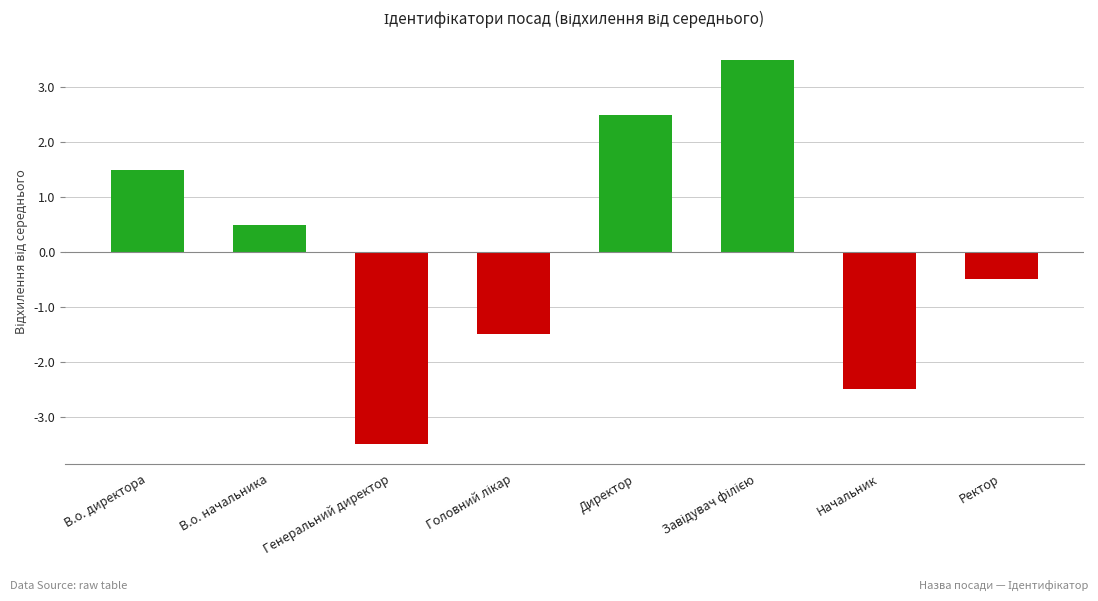

List the labels in order of value, largest first.

Завідувач філією, Директор, В.о. директора, В.о. начальника, Ректор, Головний лікар, Начальник, Генеральний директор